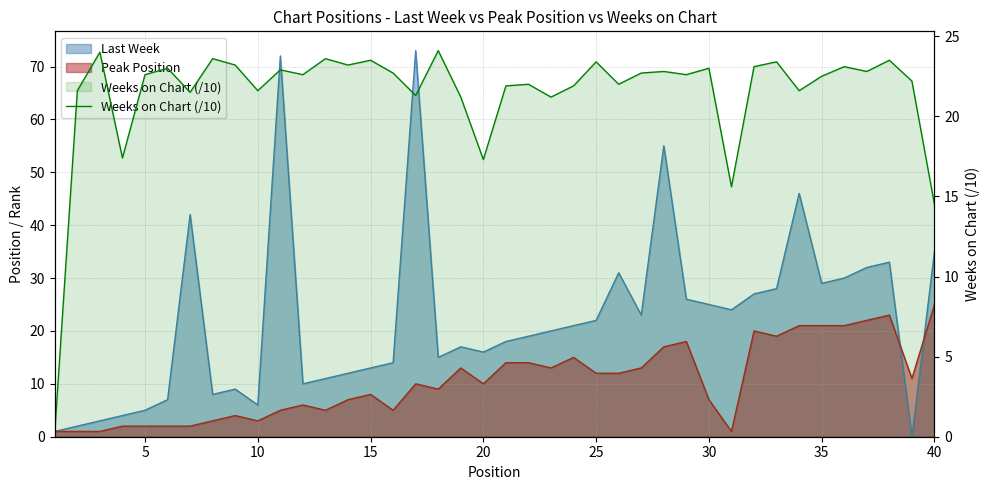

Count the number of values greater than 22.

24